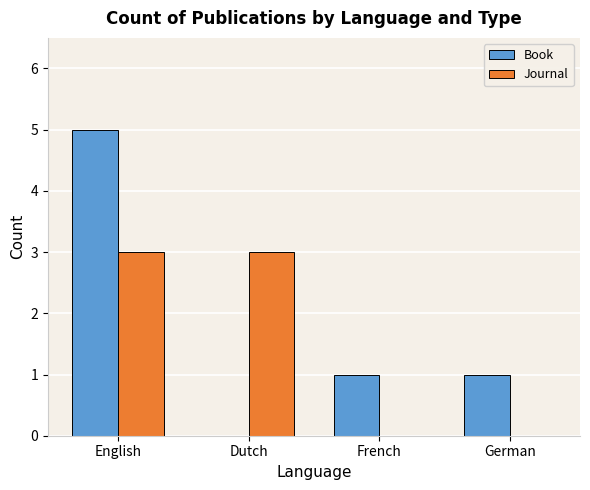

The Journal series shows 2 at Dutch. True or false?

False